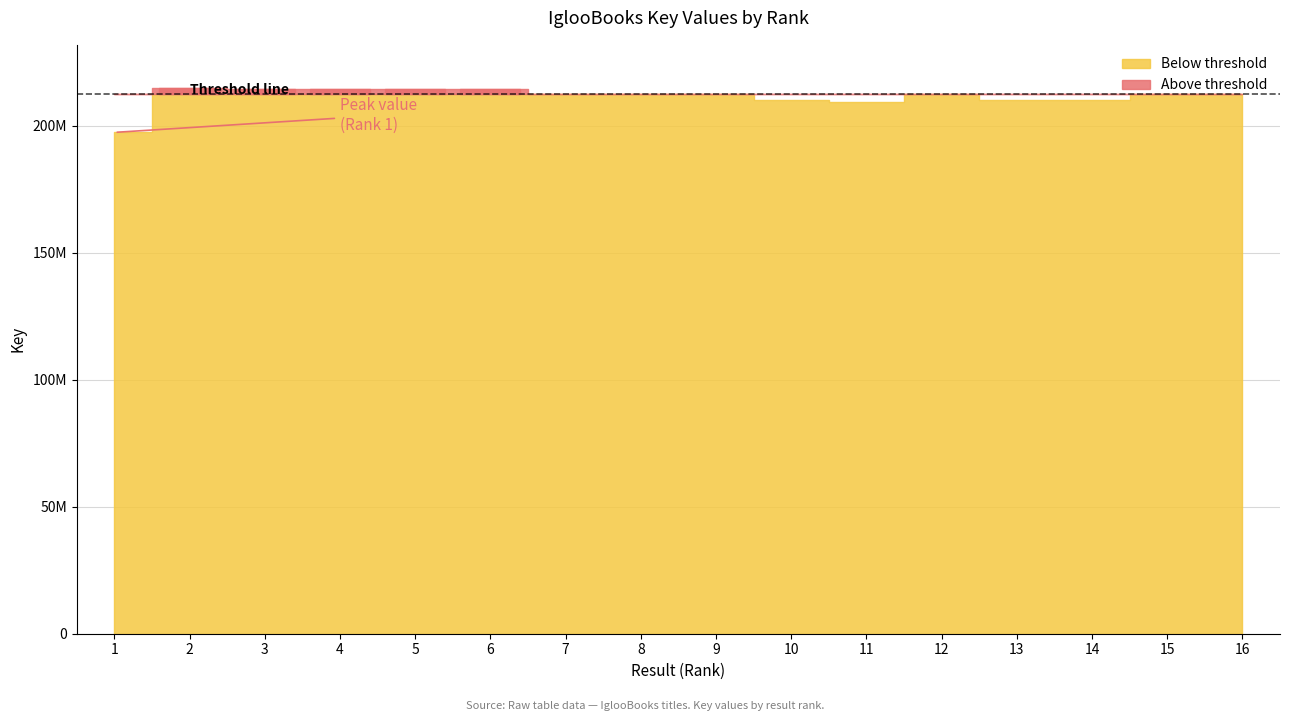

Where is the data nearest to the value 206039109?

11